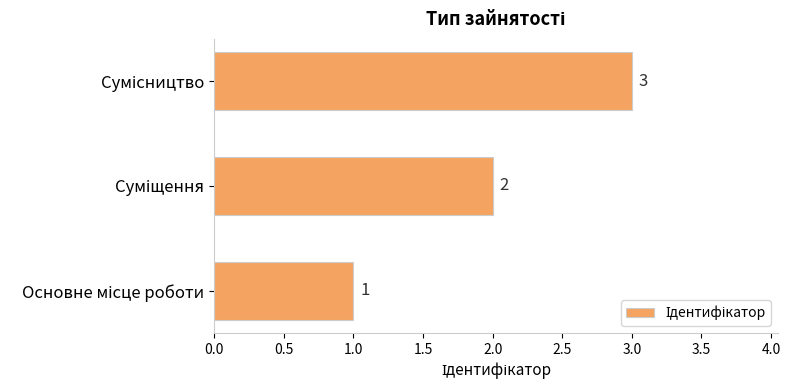

What is the sum of all values?

6